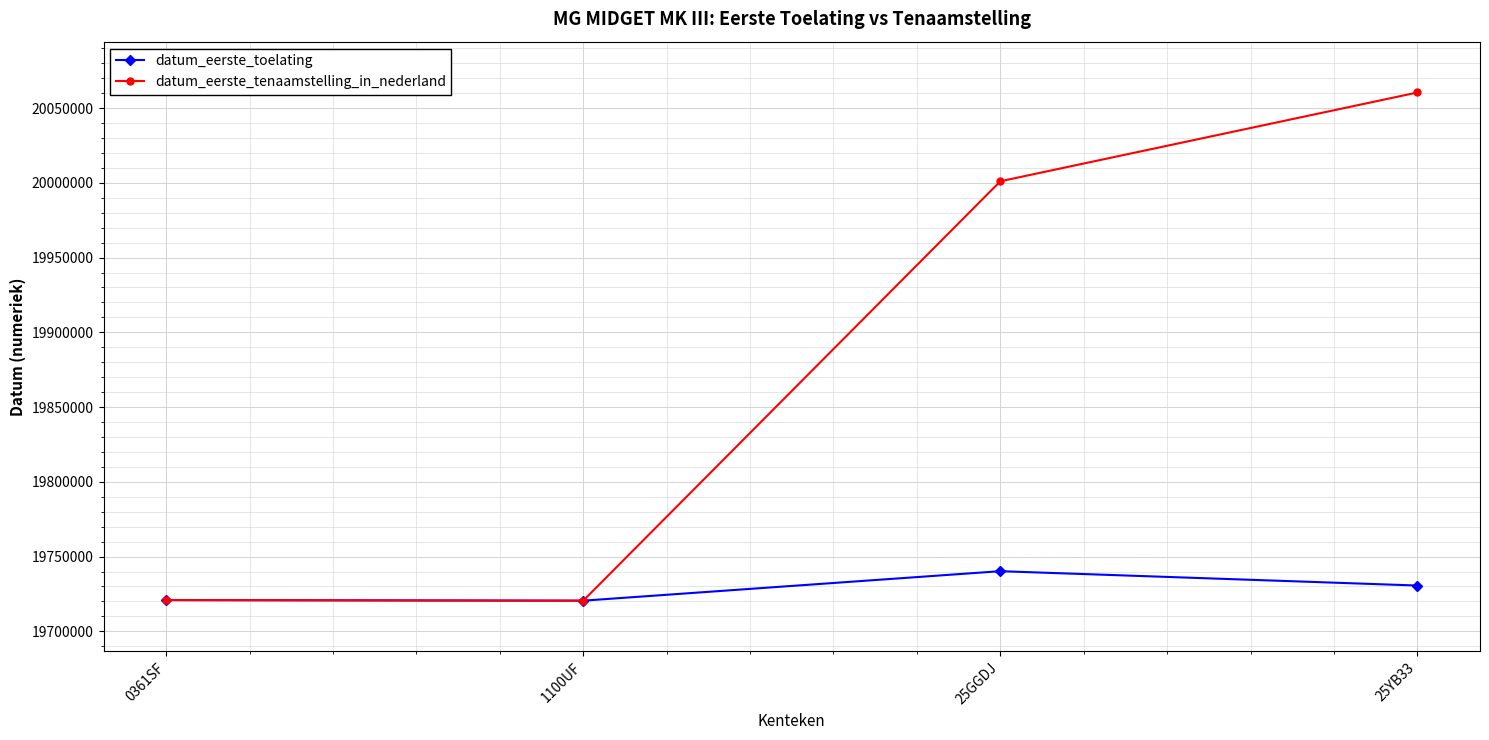

Which series has the largest range (max minus min)?

datum_eerste_tenaamstelling_in_nederland